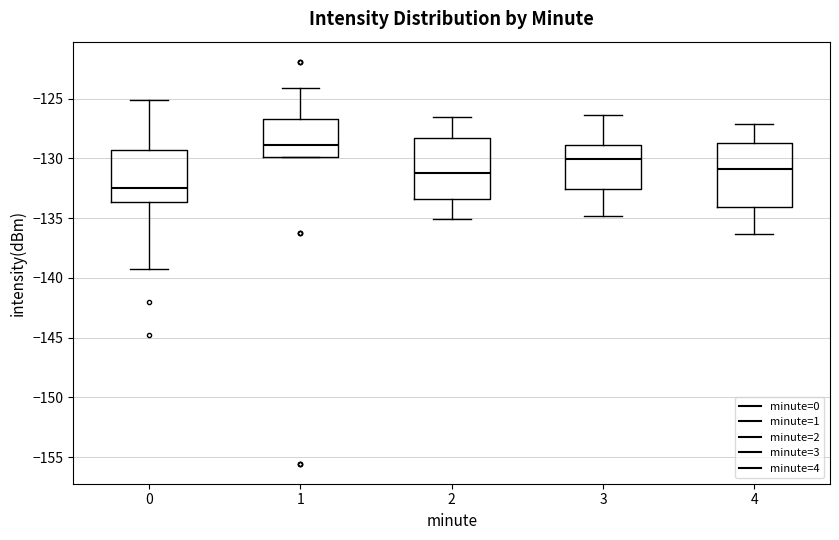

Which box's median line is the lowest?

0